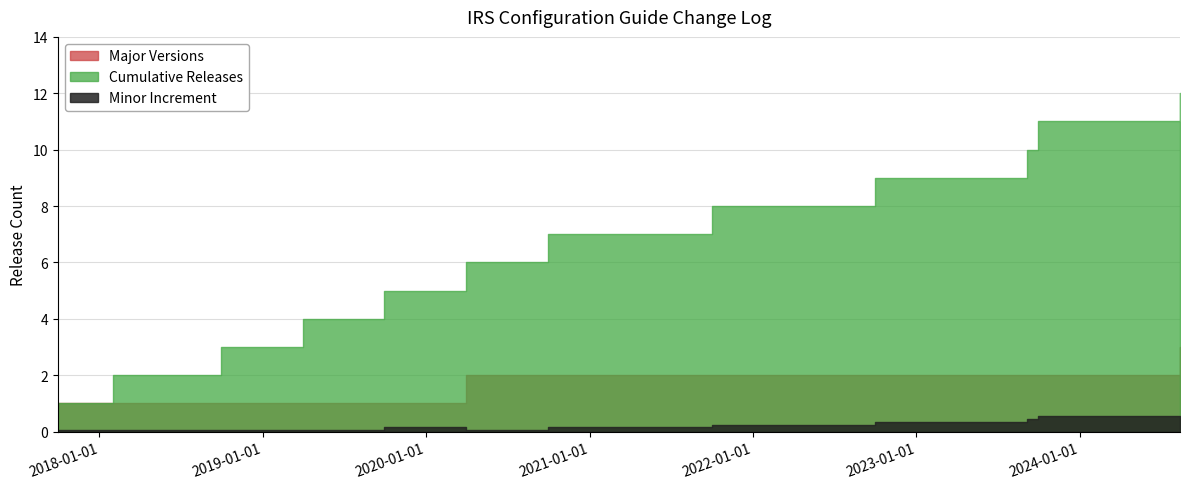

Is it true that Cumulative Releases equals 5 at 2024-08-12?

False